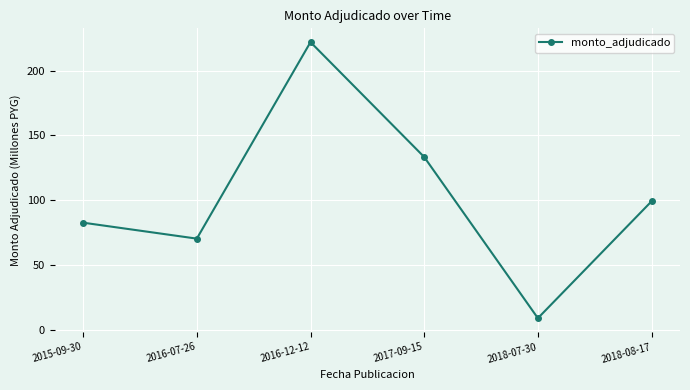

List the labels in order of value, smallest first.

2018-07-30, 2016-07-26, 2015-09-30, 2018-08-17, 2017-09-15, 2016-12-12